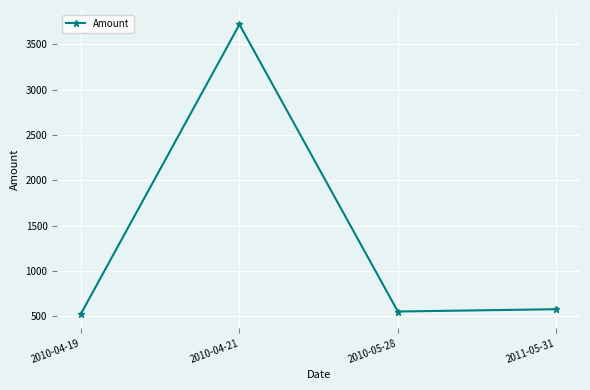

Which has a higher value, 2010-04-21 or 2011-05-31?

2010-04-21